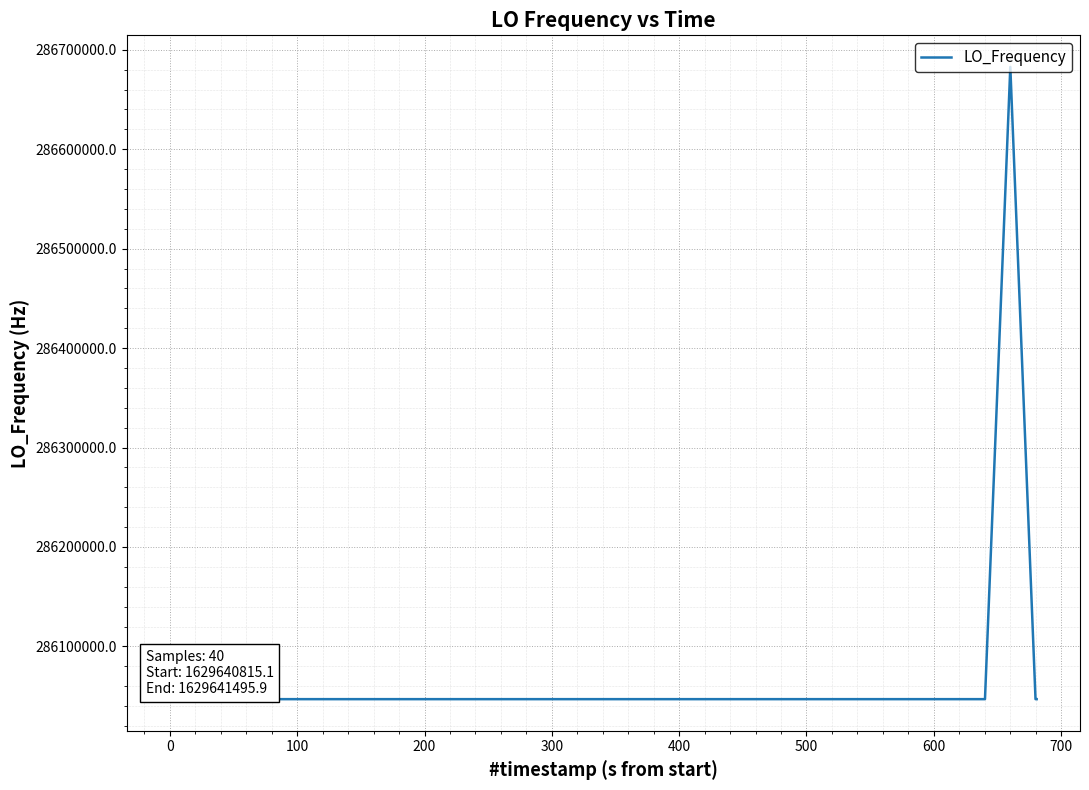

What is the difference between the maximum and minimum values?

635705.5